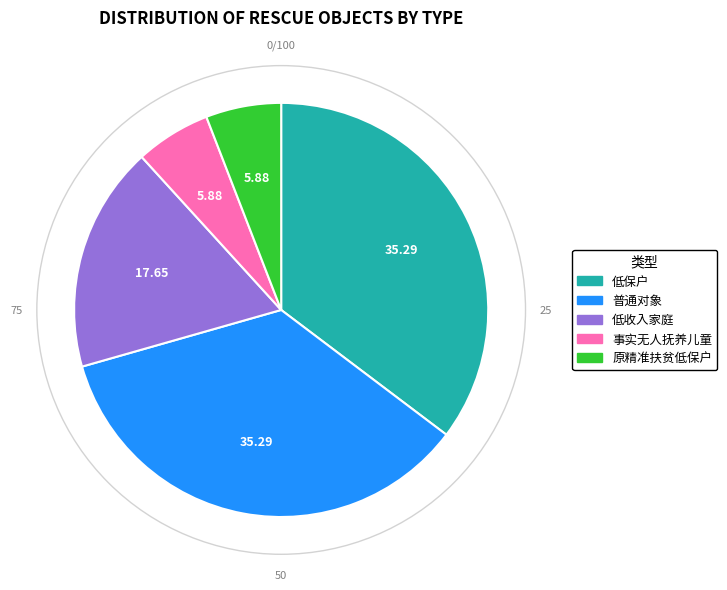

The 事实无人抚养儿童 slice represents 6% of the pie. True or false?

True